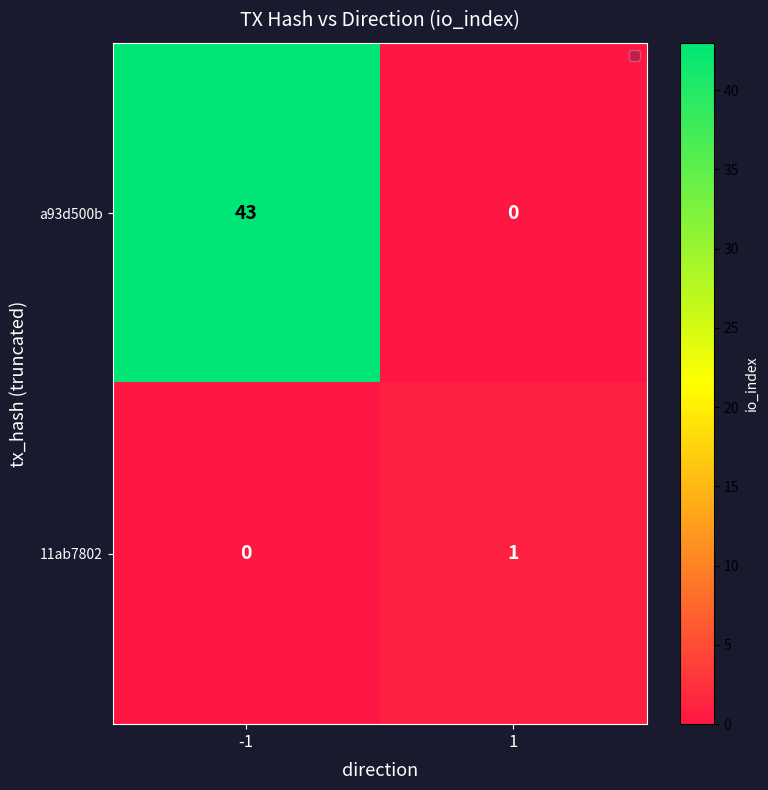

Rank the series by their maximum value, from highest to lowest.

a93d500b, 11ab7802